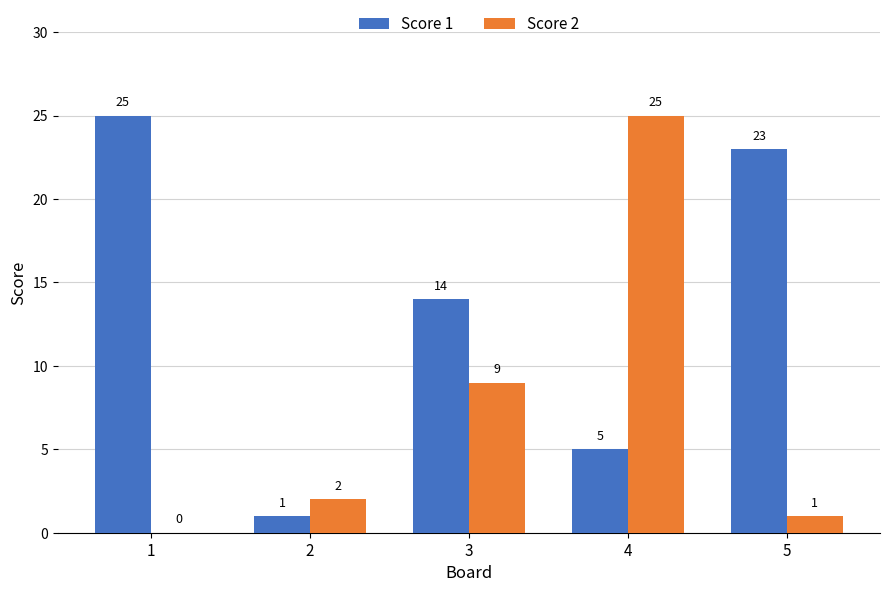

What is the highest value of the Score 1 series?

25